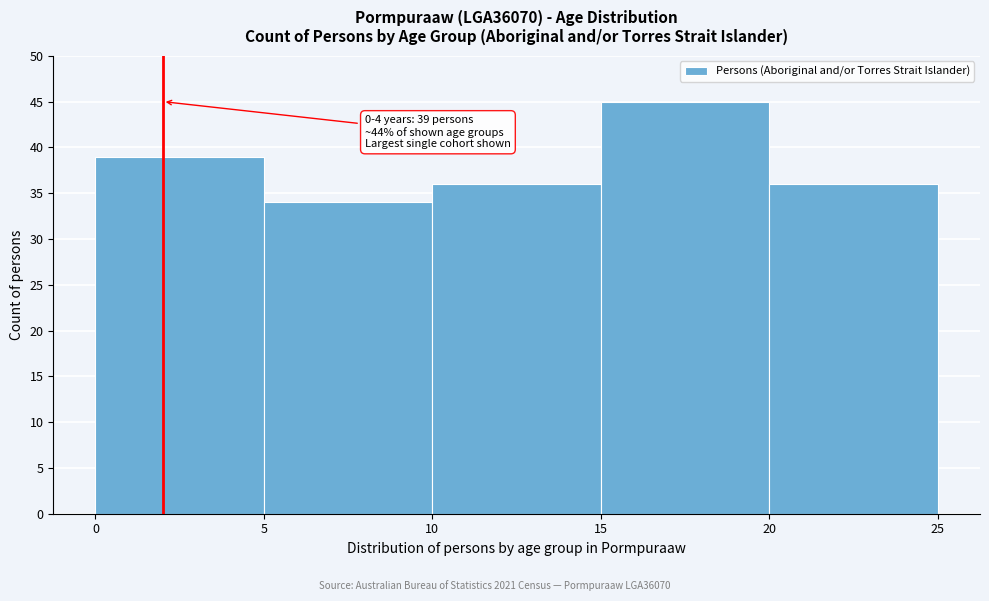

Over which range of the x-axis is the bar tallest?

15 to 20